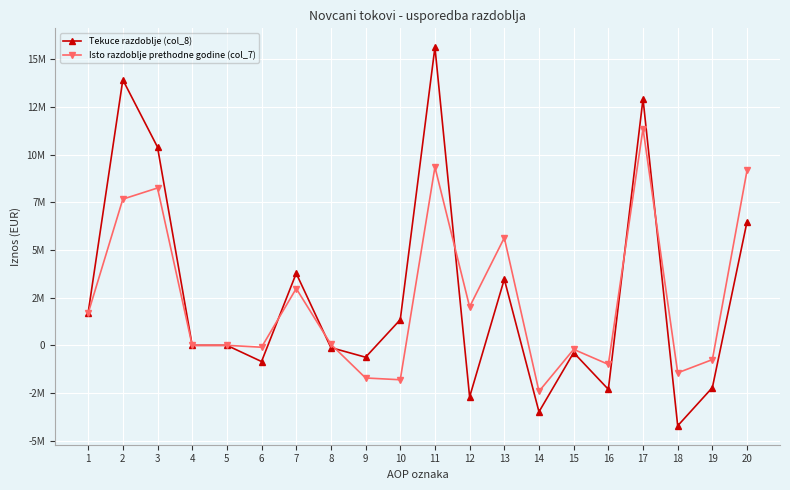

Is this an area chart (filled region under the line)?

No